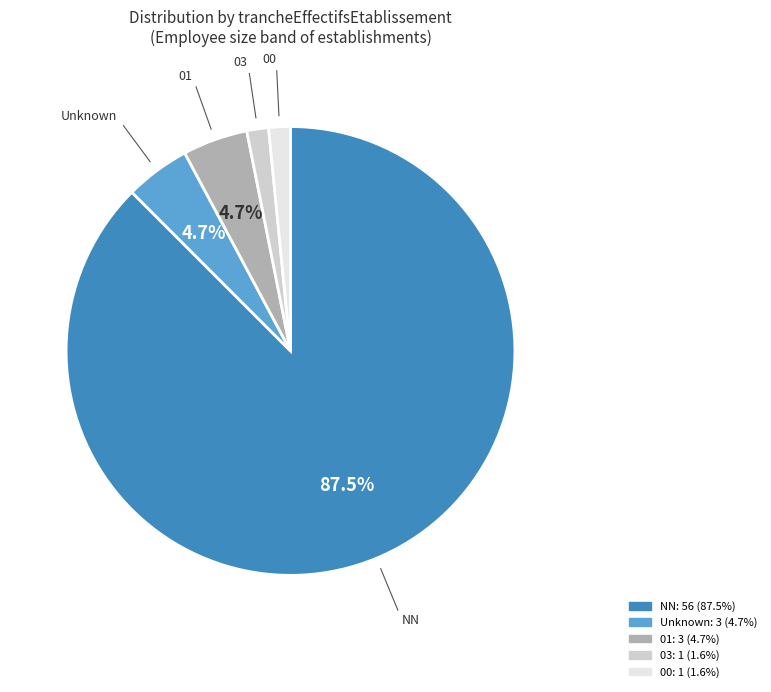

Is there any slice that represents more than half of the pie?

Yes